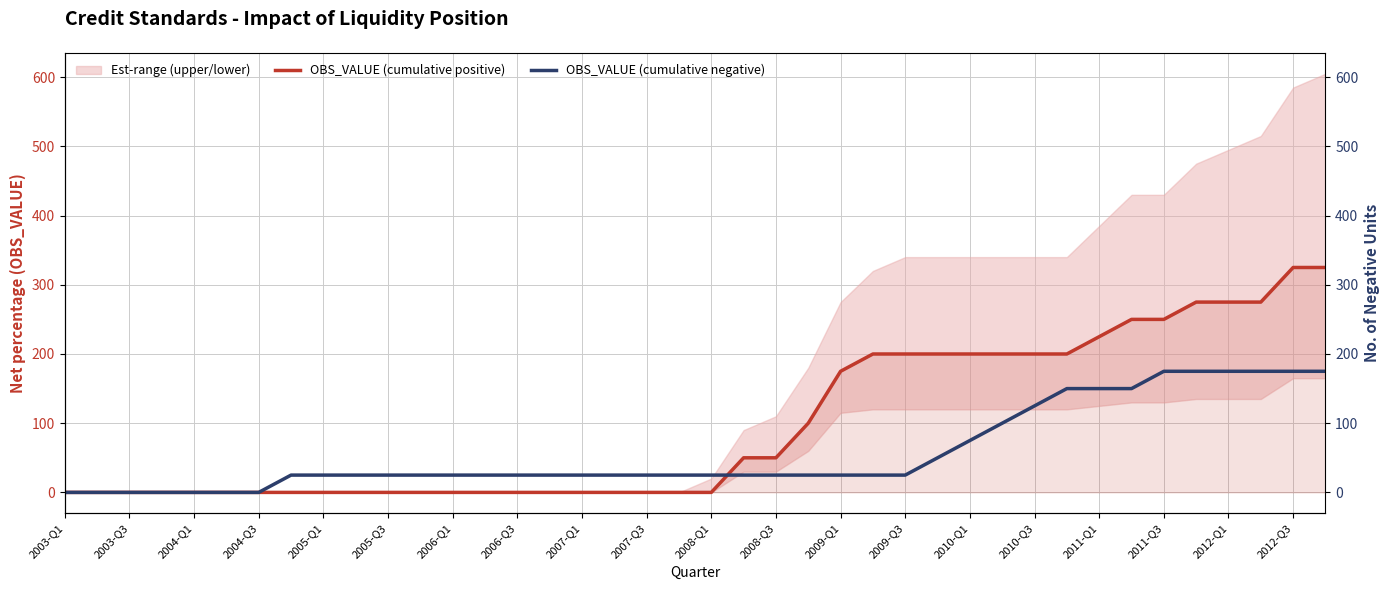

What is the sum of all OBS_VALUE (cumulative positive) values?

3975